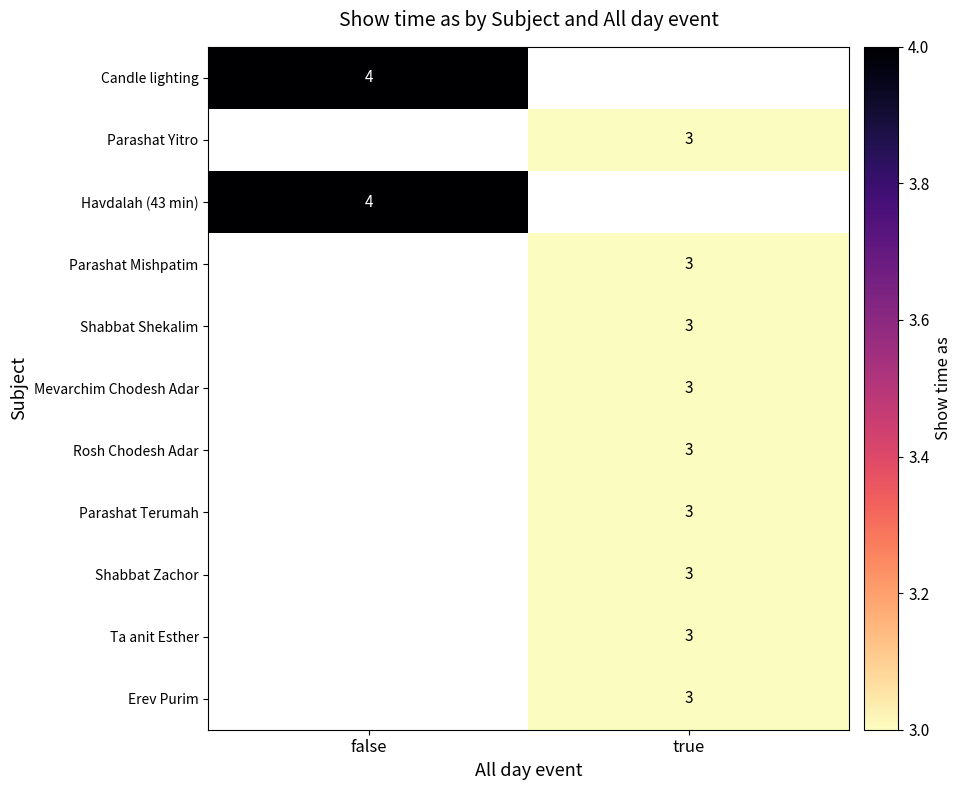

The value of Shabbat Shekalim at true is 0.9. True or false?

False